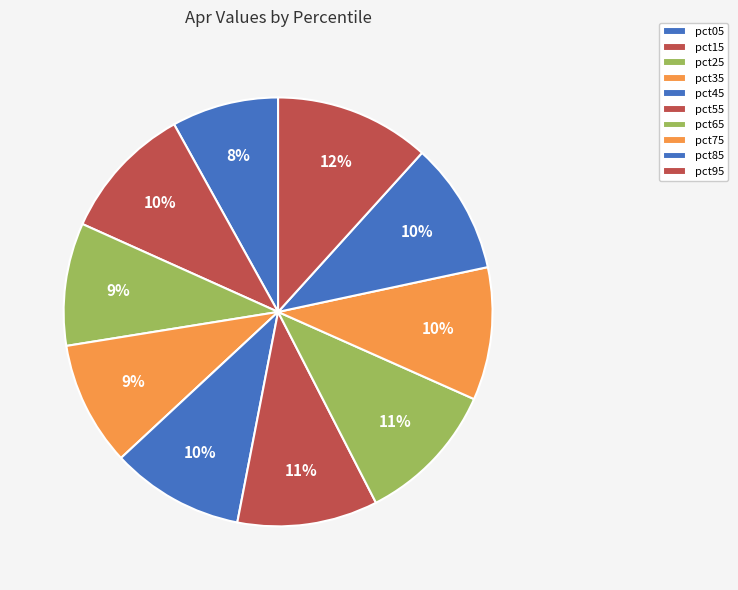

Does pct05 account for over 50% of the chart?

No